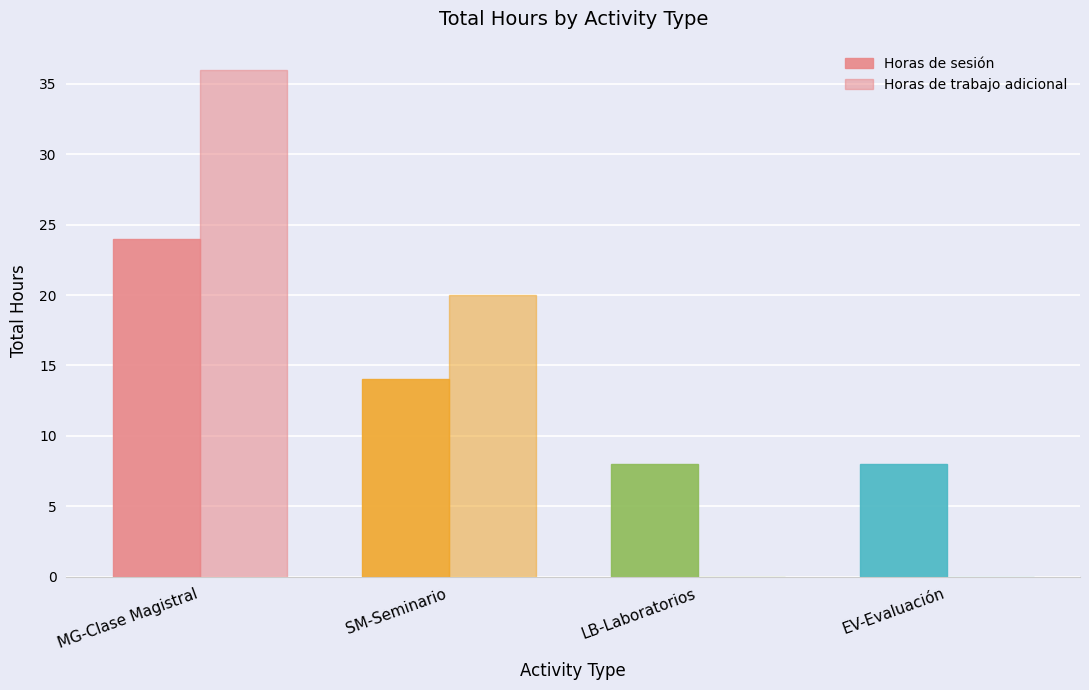

What is the label of the 4th bar from the left?

EV-Evaluación